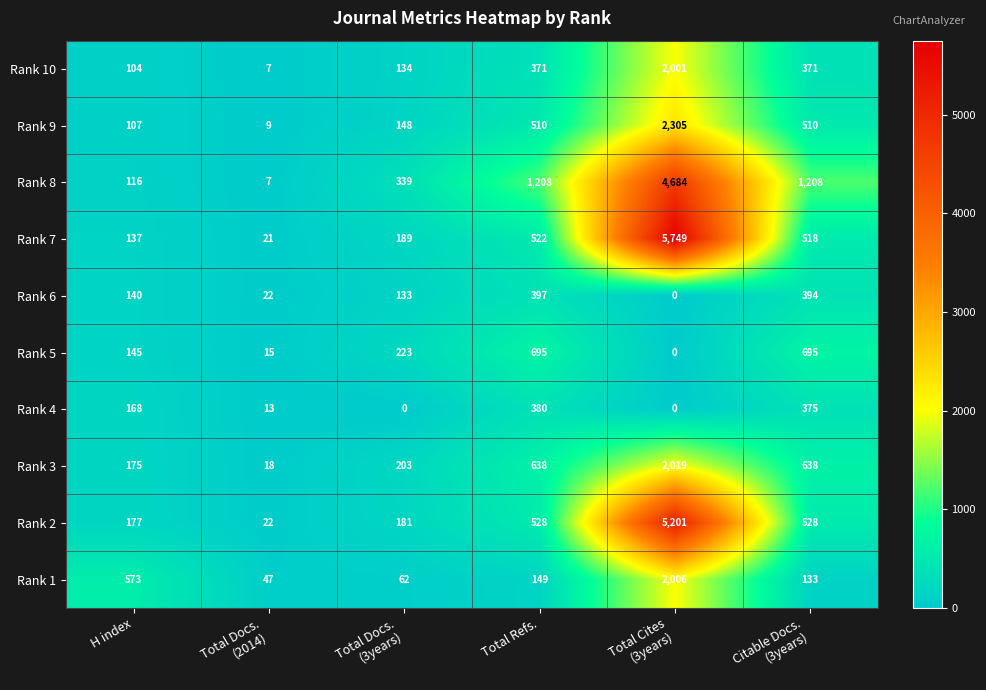

What is the maximum value for Rank 5?

695